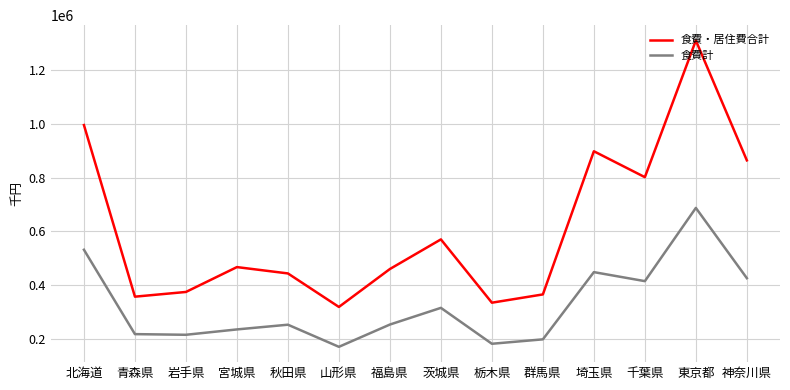

True or false: 食費・居住費合計 and 食費計 cross at least once.

False